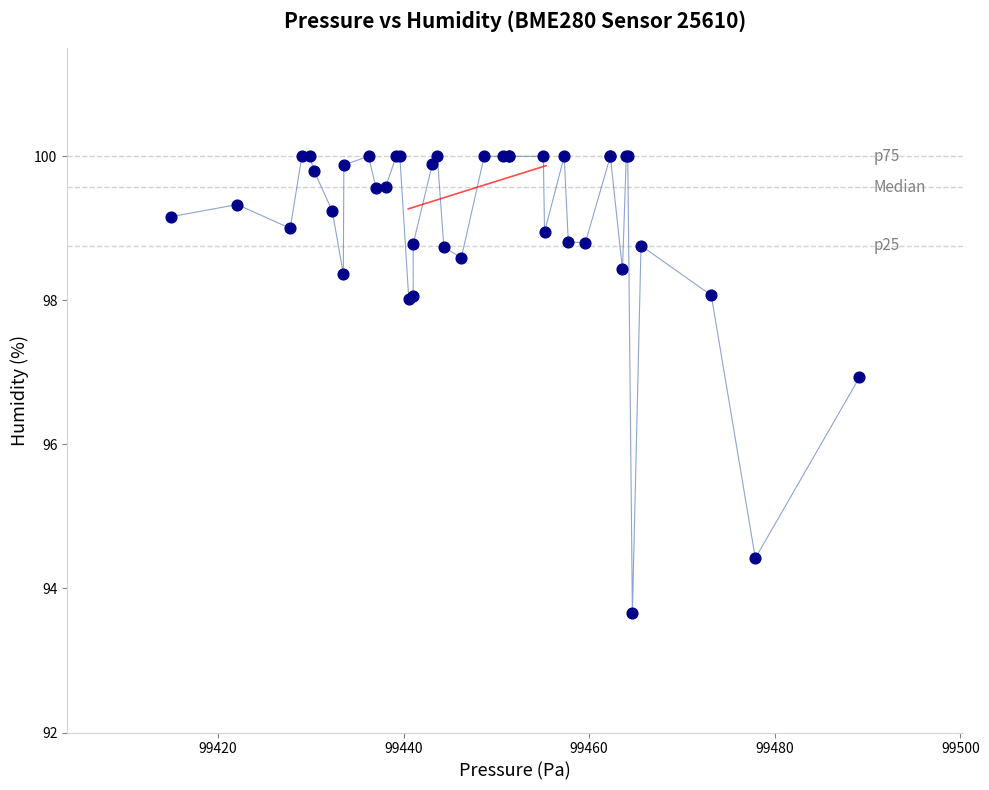

What Y value in the scatter plot is closest to 96?

96.9